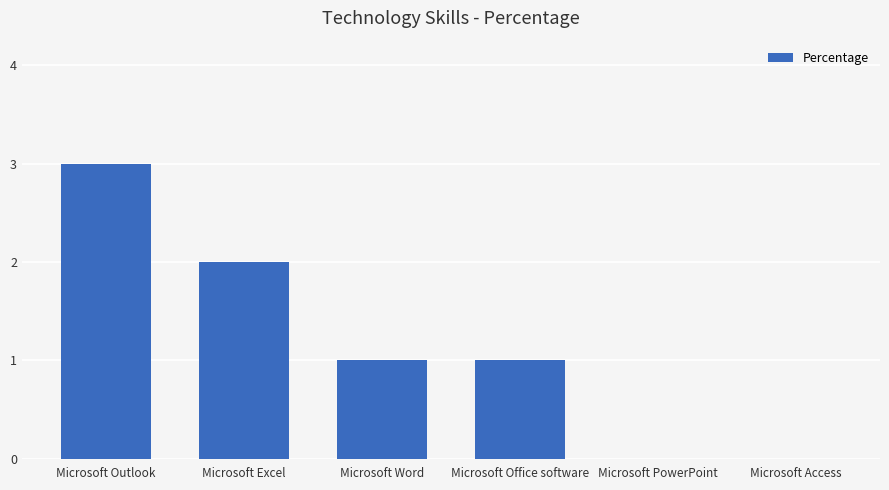

True or false: the data shows 4 at Microsoft Outlook.

False